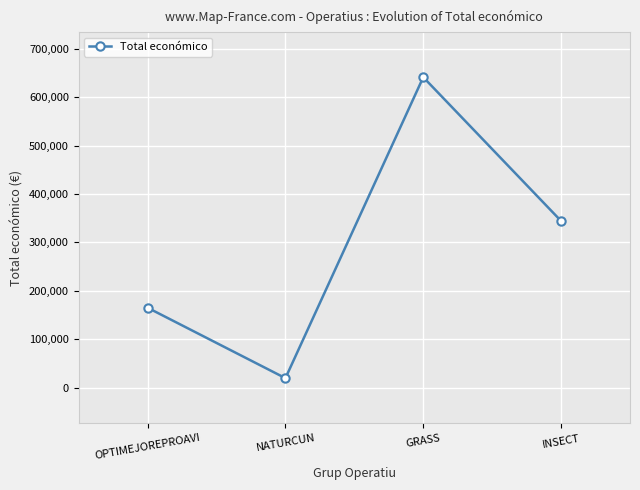

What is the smallest value displayed?

19478